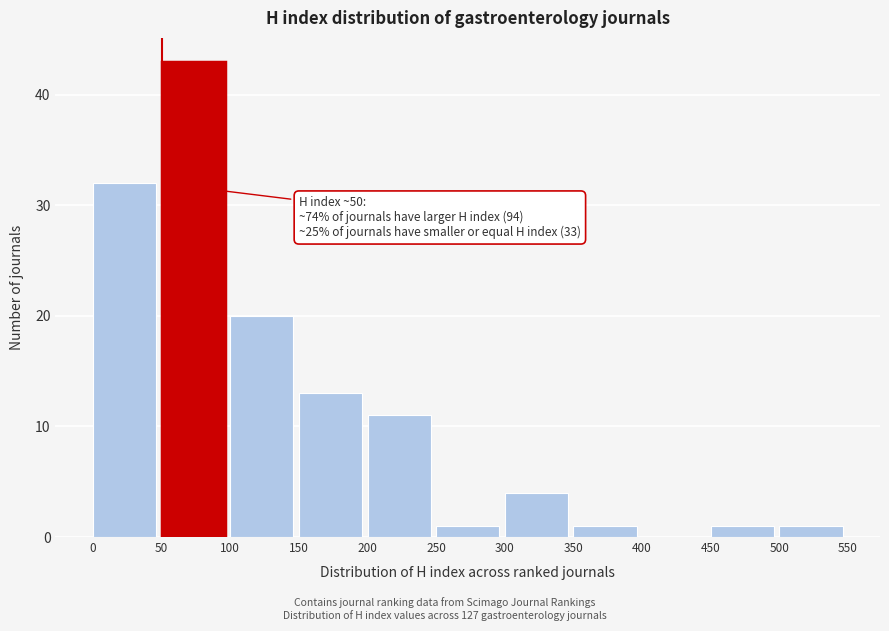

Over which range of the x-axis is the bar tallest?

50 to 100